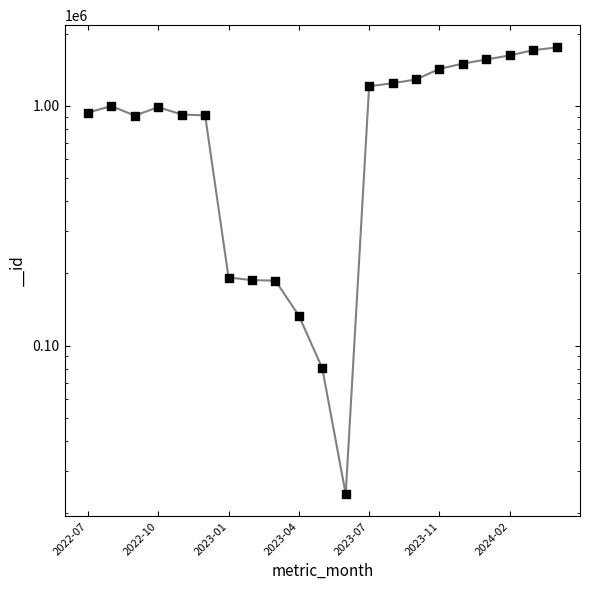

Which has a higher value, 2023-11 or 2022-07?

2023-11